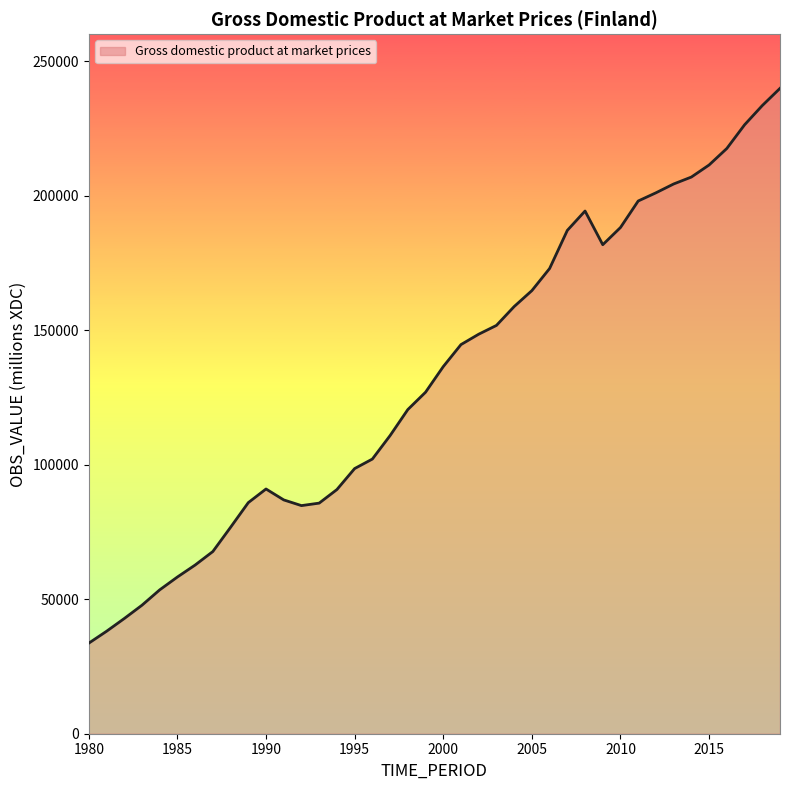

What is the minimum value shown in the chart?

33657